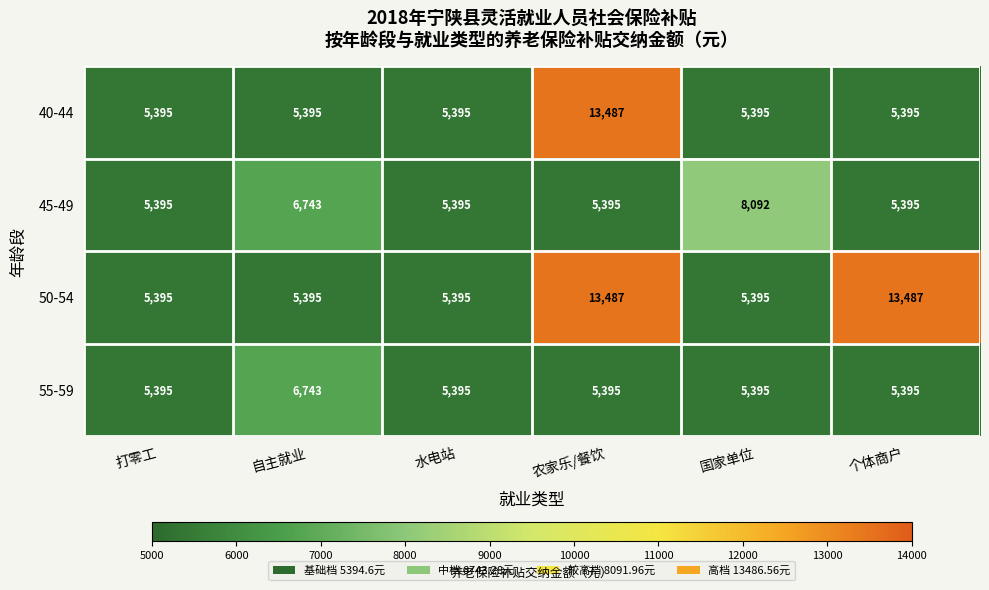

List the series in order of their overall mean, lowest first.

55-59, 45-49, 40-44, 50-54